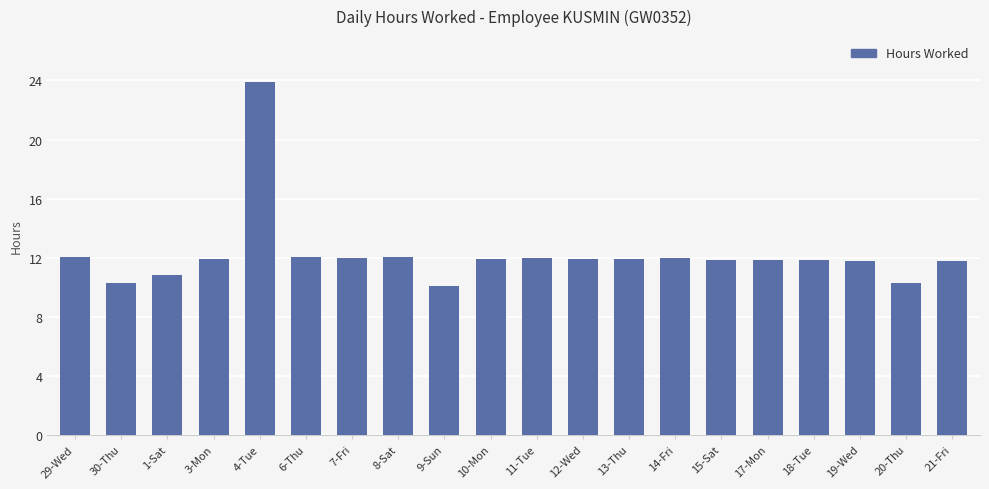

At which category does the chart reach its peak across all series?

4-Tue